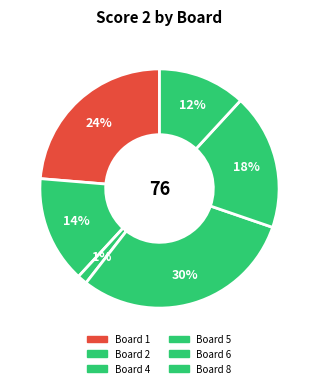

Count the number of slices in the pie.

6